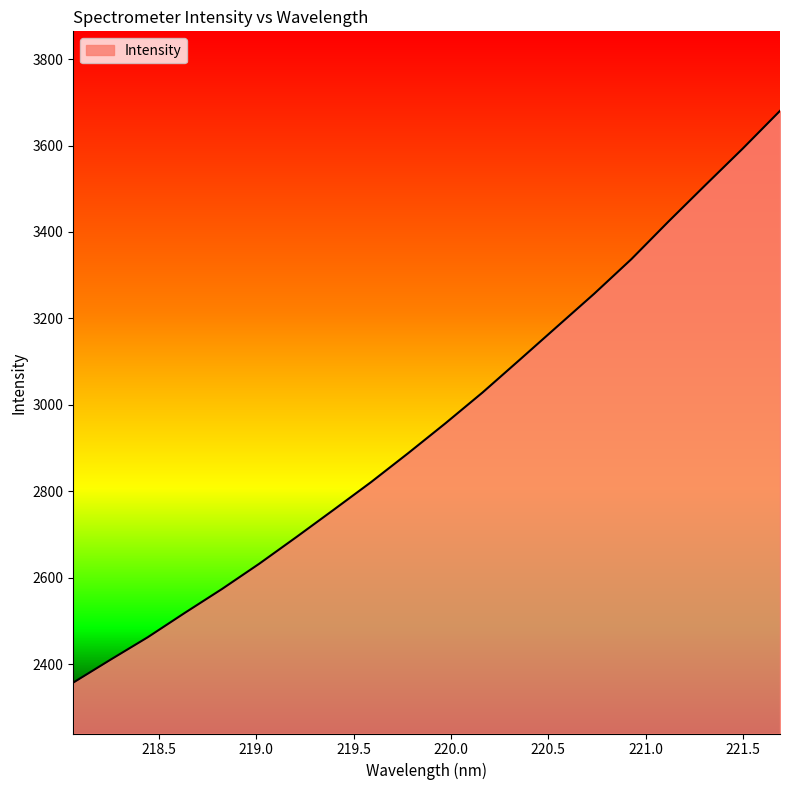

What is the minimum value shown in the chart?

2357.0